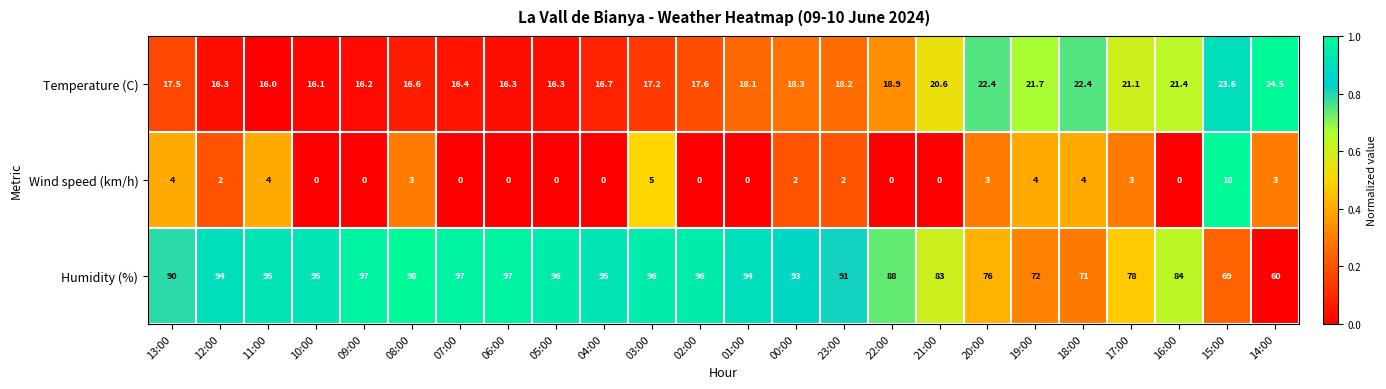

Is it true that Wind speed (km/h) equals 1.2 at 14:00?

False